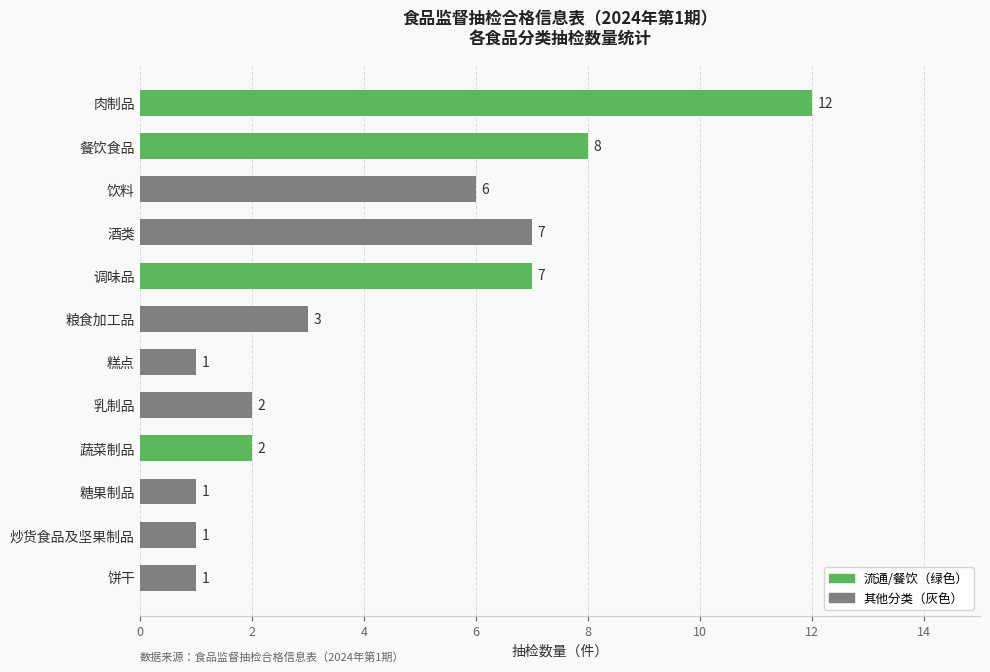

The value at 肉制品 is 16. True or false?

False